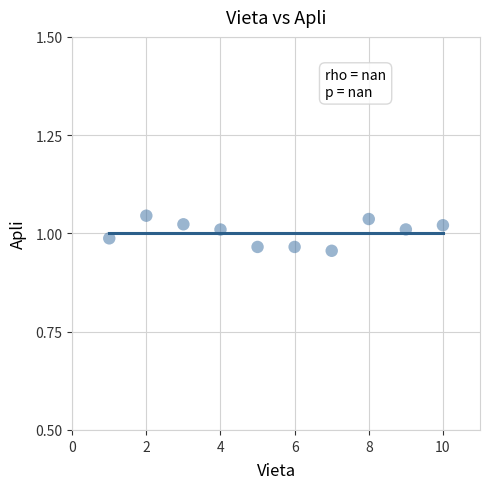

What is the range of X values (max minus min)?

9.0